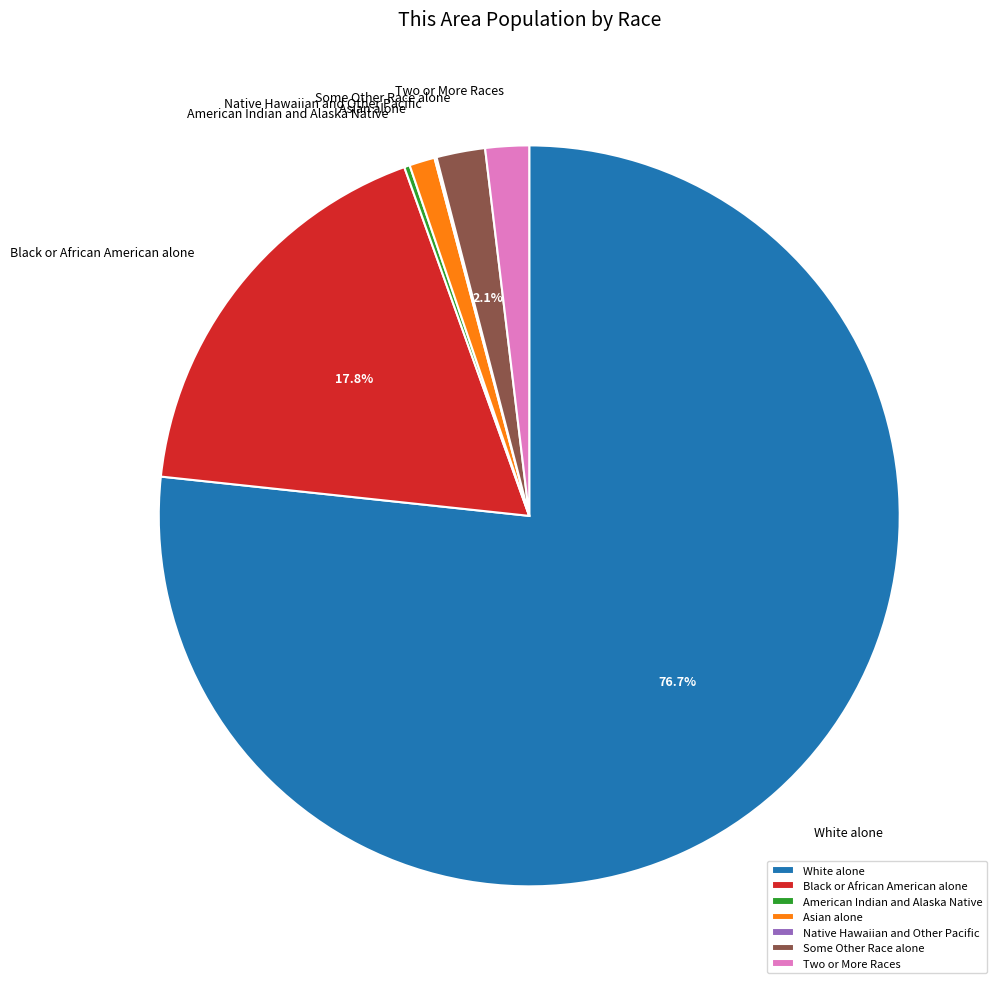

Which slice is the largest?

White alone